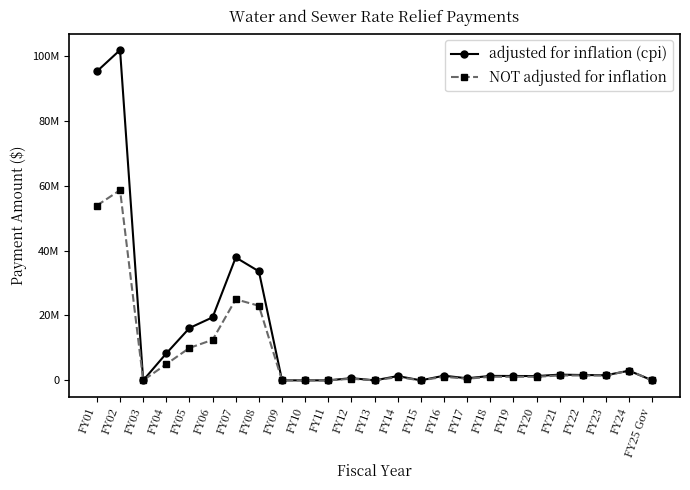

What are all the series names shown in the legend?

adjusted for inflation (cpi), NOT adjusted for inflation